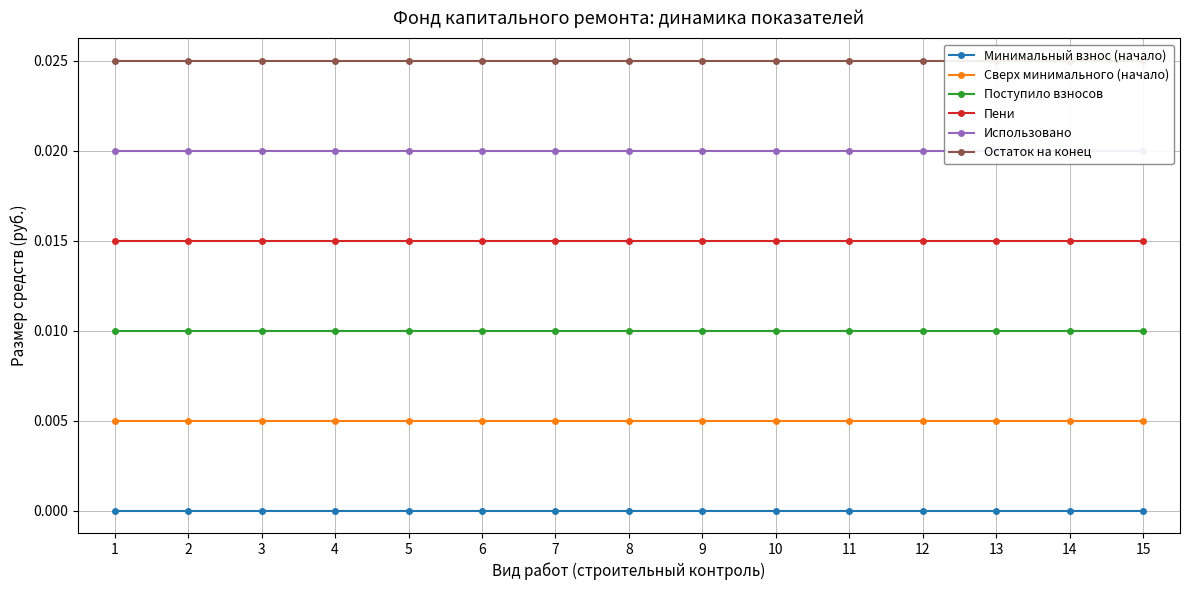

Rank the categories by Пени value from lowest to highest.

1, 2, 3, 4, 5, 6, 7, 8, 9, 10, 11, 12, 13, 14, 15